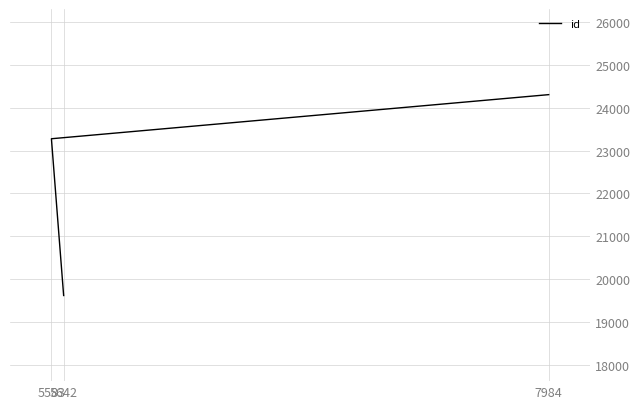

What is the average value?

22398